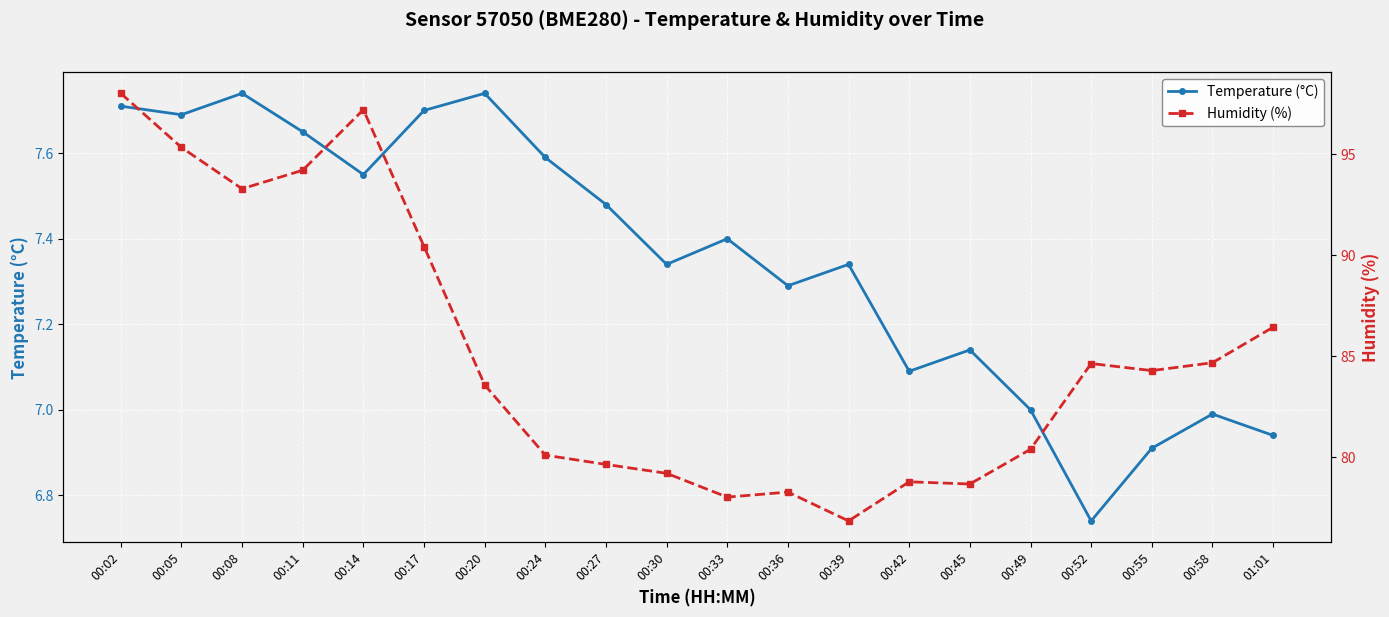

The Temperature (°C) series shows 11.0 at 00:08. True or false?

False